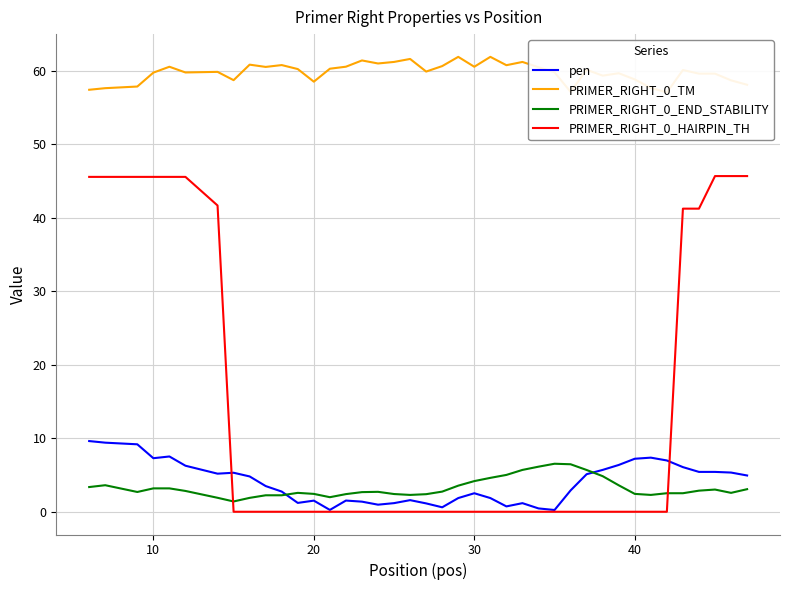

After their last crossing, which series has the higher values: PRIMER_RIGHT_0_HAIRPIN_TH or PRIMER_RIGHT_0_END_STABILITY?

PRIMER_RIGHT_0_HAIRPIN_TH